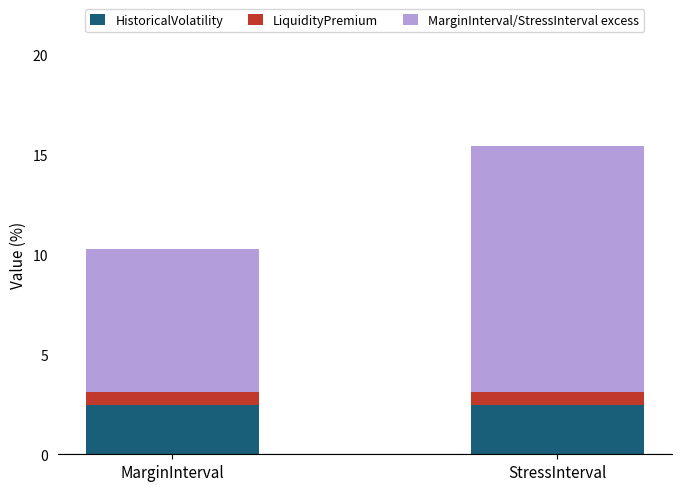

Reading left to right, transcribe the values for HistoricalVolatility.

2.5	2.5